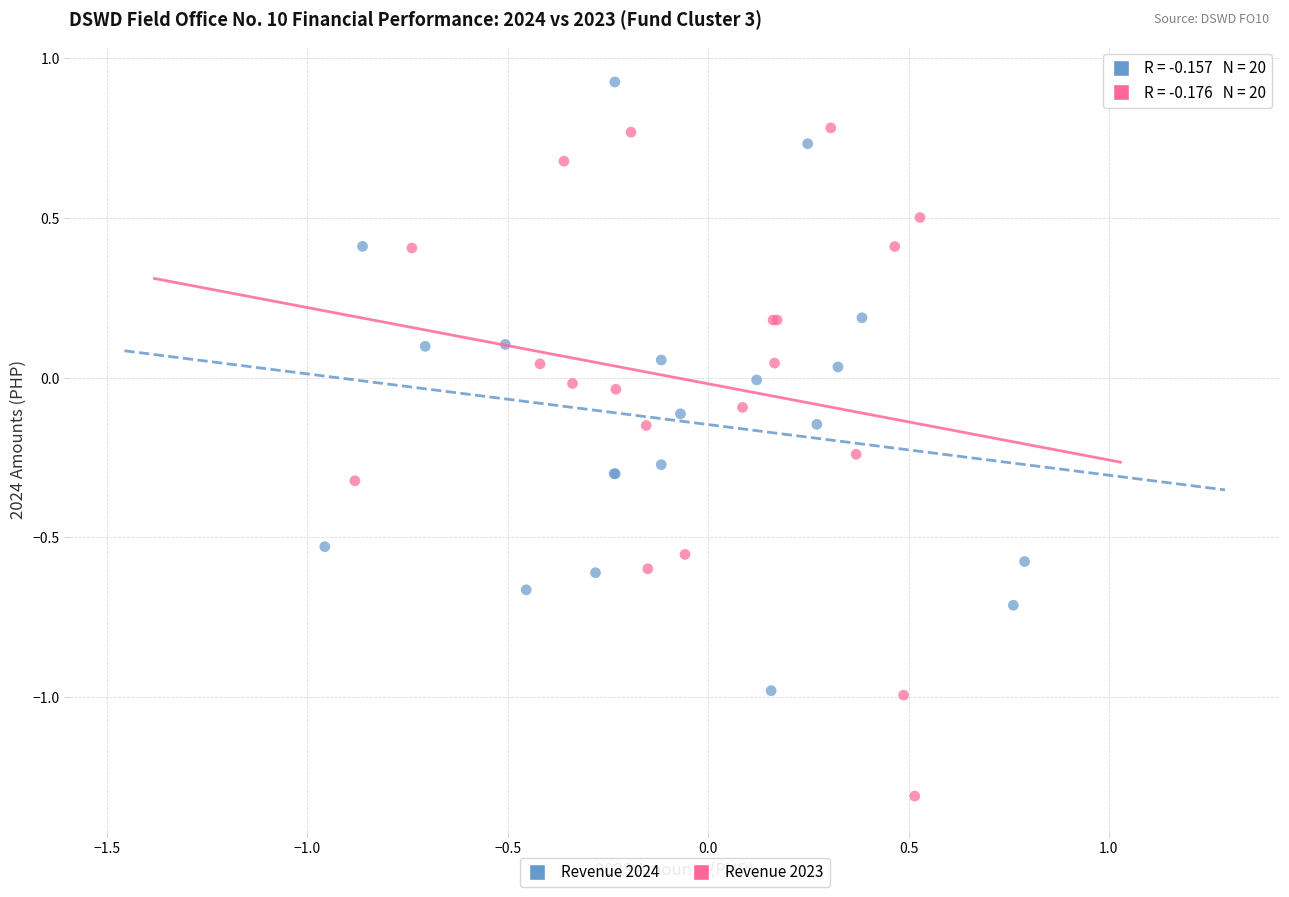

Which series has the widest spread of Y values?

Revenue 2023